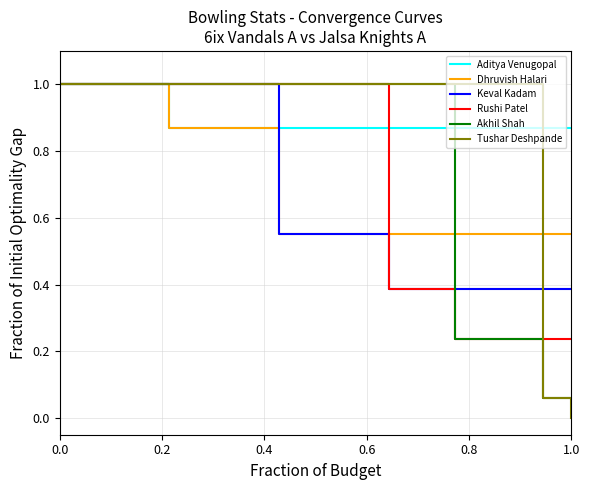

What are all the series names shown in the legend?

Aditya Venugopal, Dhruvish Halari, Keval Kadam, Rushi Patel, Akhil Shah, Tushar Deshpande